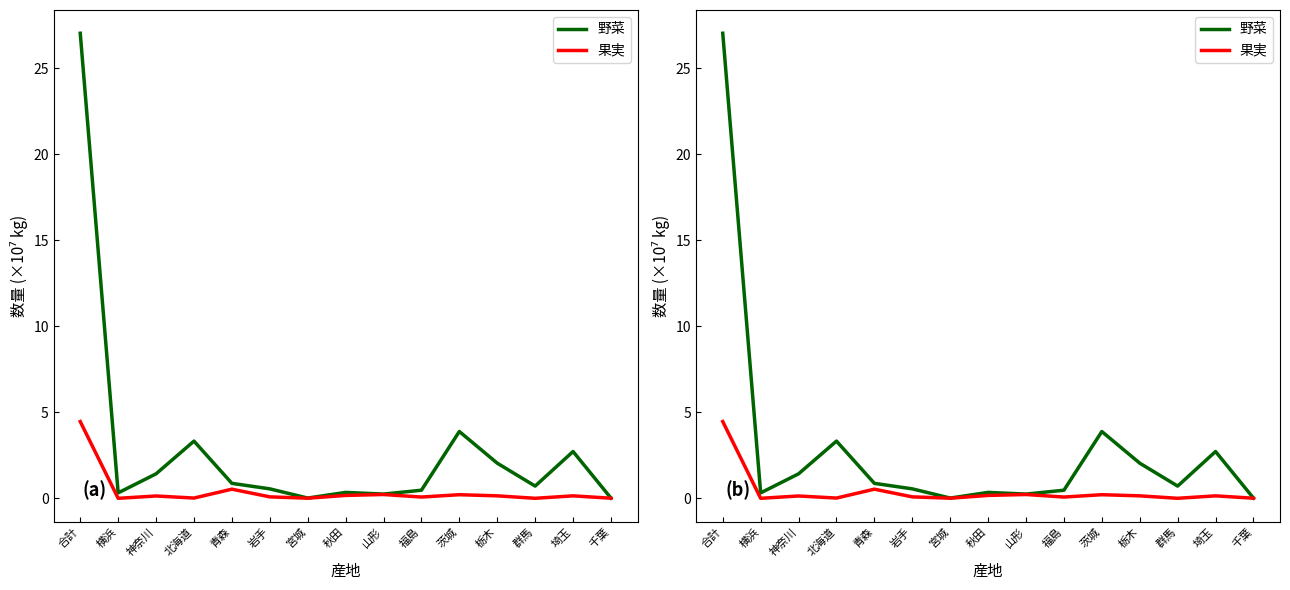

Which category has the highest value in the 野菜 series?

合計